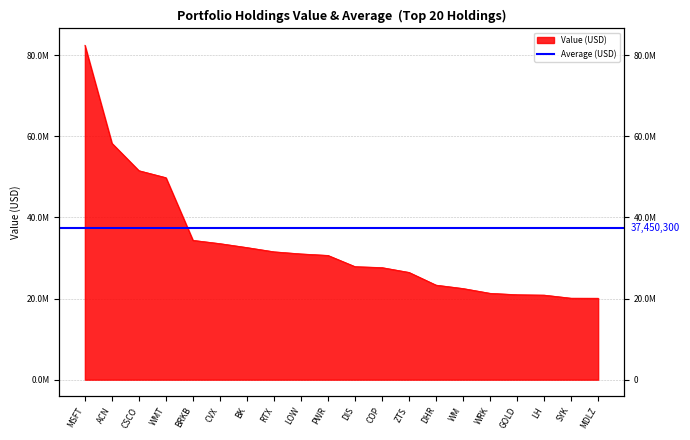

What is the label of the 7th point from the left?

BK